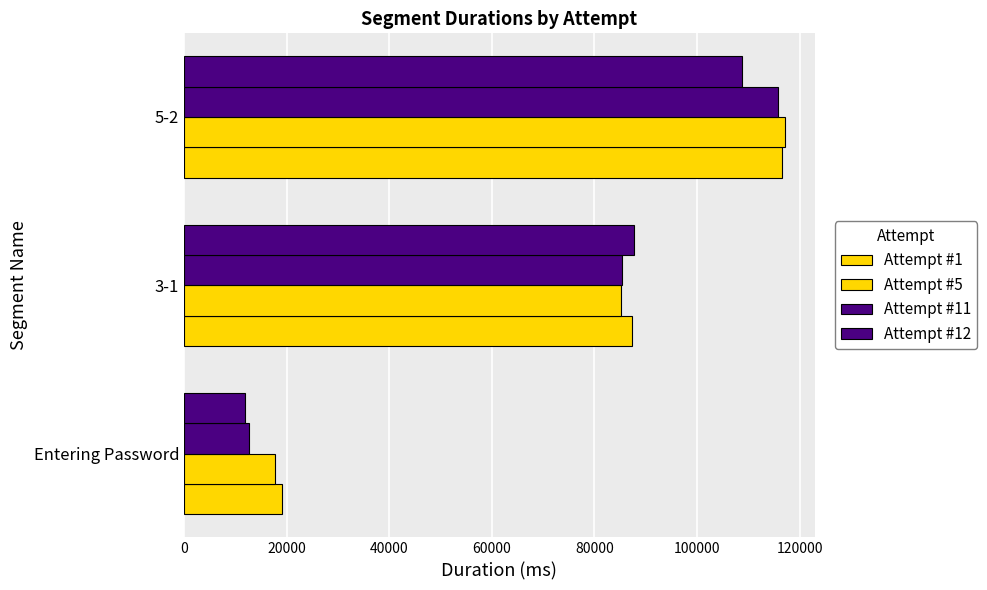

How many data points in Attempt #5 are less than 85120?

1